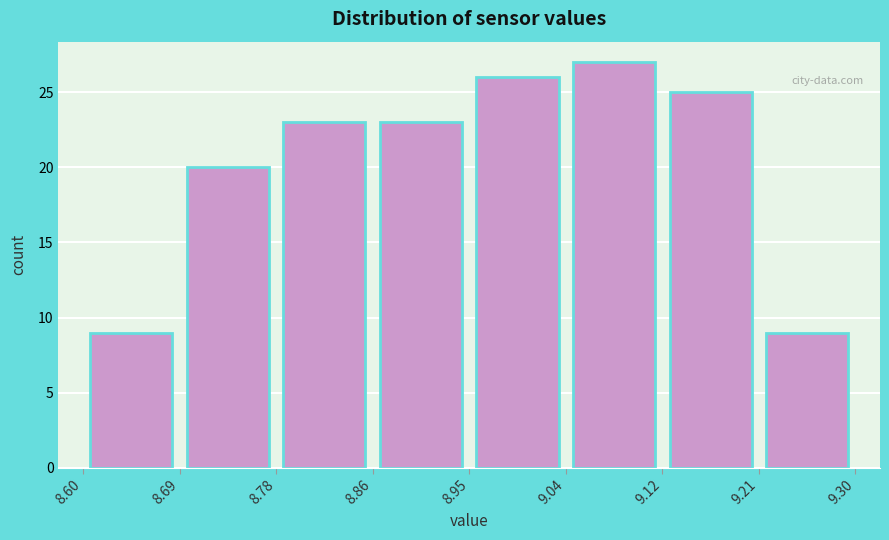

Over which range of the x-axis is the bar tallest?

9.04 to 9.12